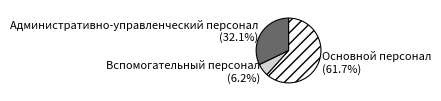

Does Основной персонал account for over 50% of the chart?

Yes